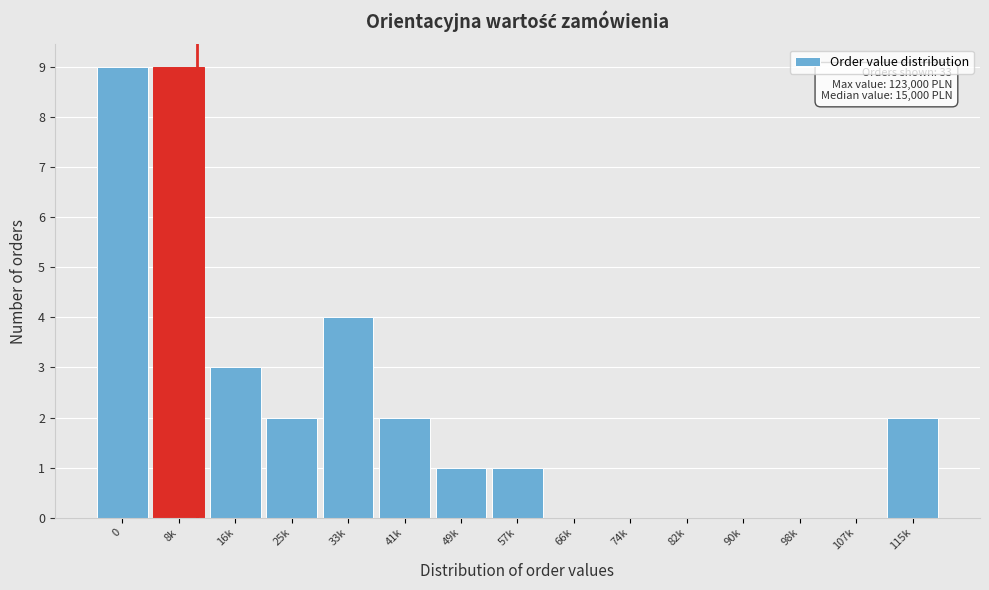

Reading left to right, extract all data points from this chart.

0=9	8k=9	16k=3	25k=2	33k=4	41k=2	49k=1	57k=1	66k=0	74k=0	82k=0	90k=0	98k=0	107k=0	115k=2